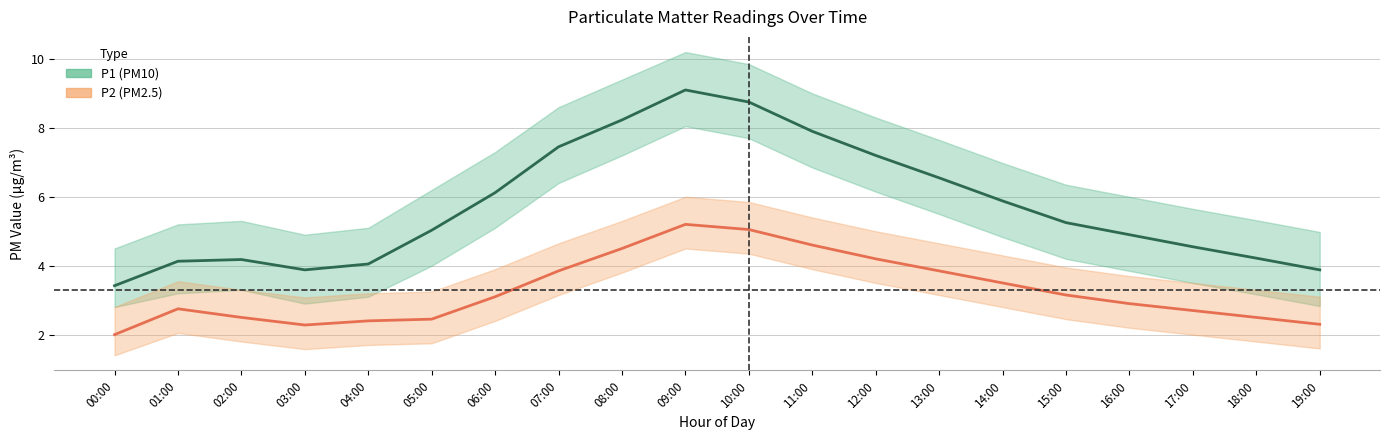

Read the P2 (PM2.5) value at 04:00.

2.4